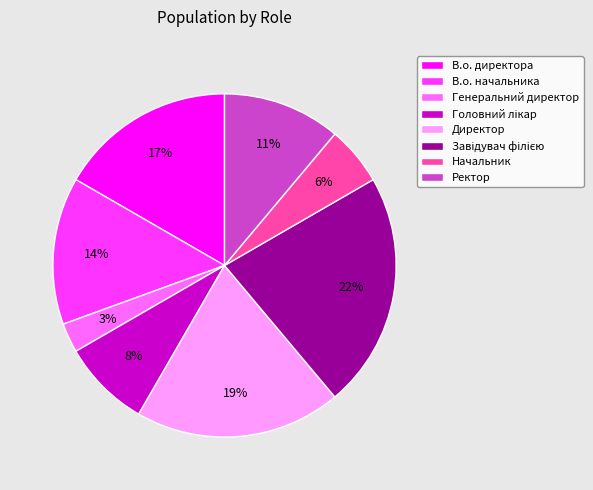

Is it true that Генеральний директор is 18% of the pie?

False